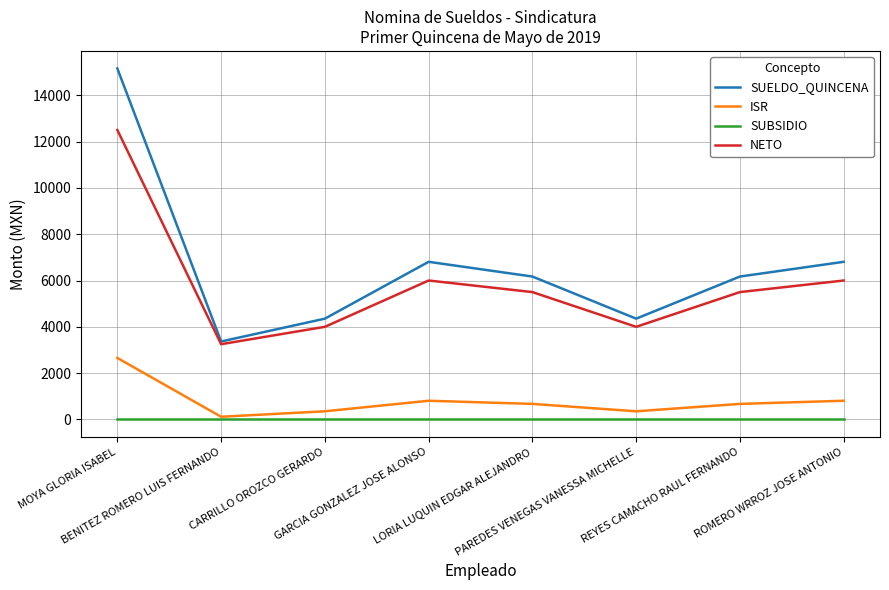

The value of NETO at REYES CAMACHO RAUL FERNANDO is 5500.0. True or false?

True